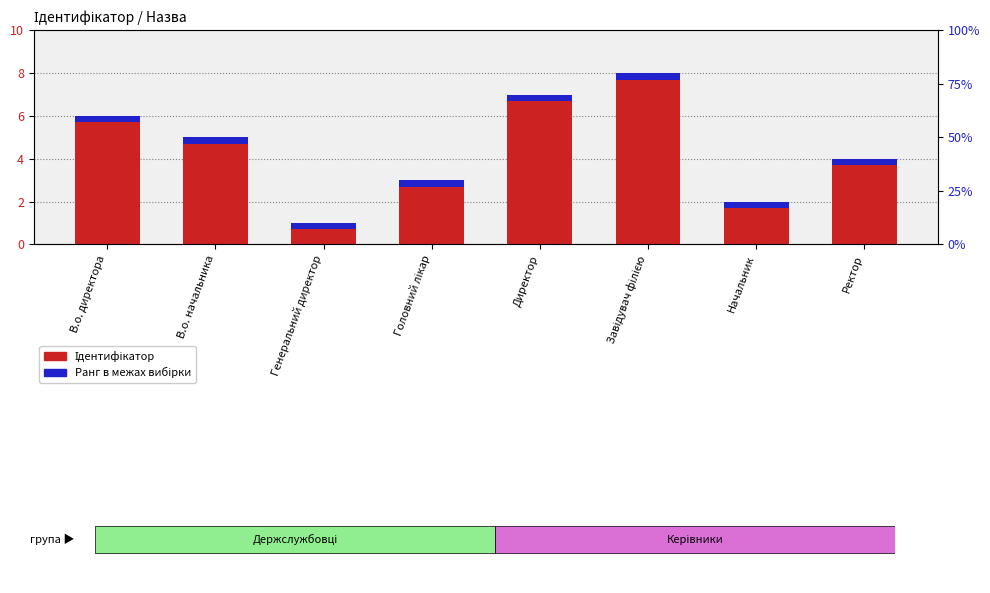

What is the label of the 4th bar from the right?

Директор